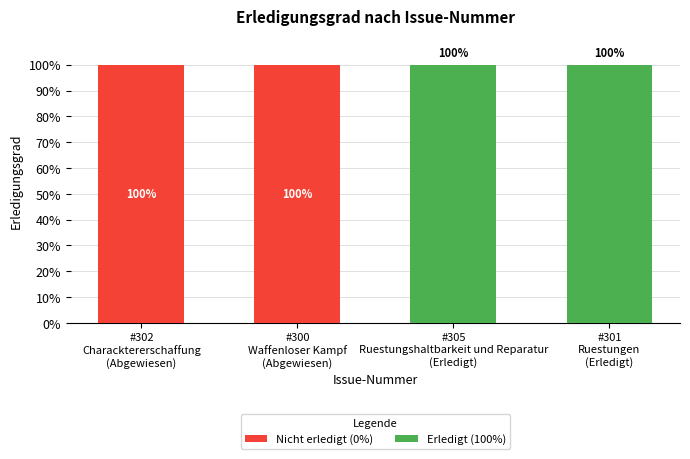

How many Nicht erledigt (0%) values are between 0 and 100?

4